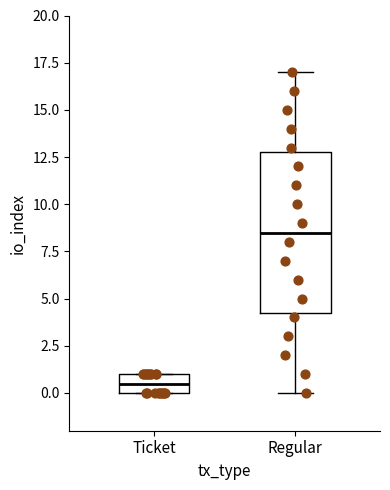

Reading left to right, read every box against the y-axis: the position of its median line, the range the box covers, and the ends of its whiskers. The values are not printed on the chart, so give them approximately, as read against the axis.

Ticket: median 0.5, box 0.0 to 1.0, whiskers 0.0 to 1.0
Regular: median 8.5, box 4.5 to 13.0, whiskers 0.0 to 17.0